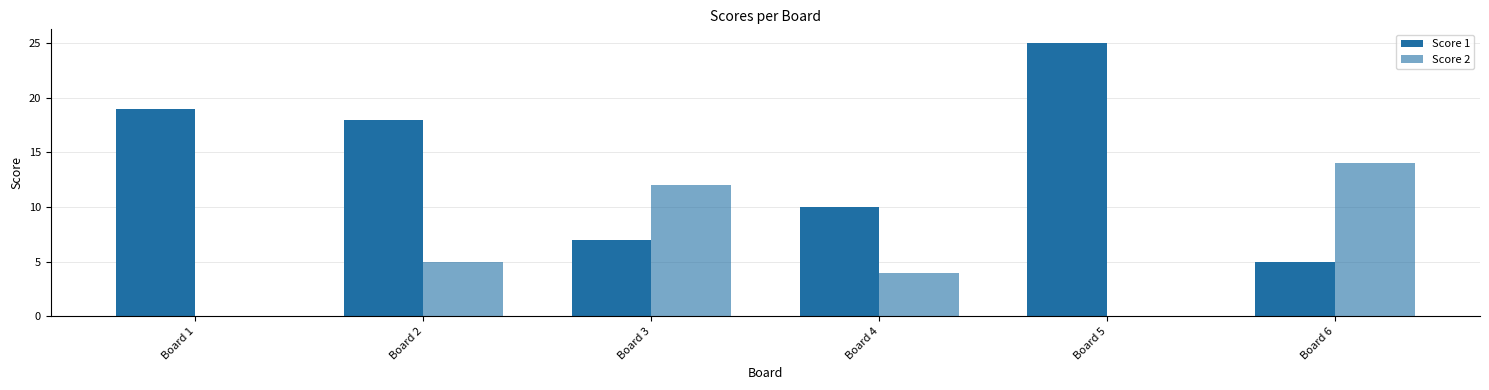

At which label is Score 2 closest to 7?

Board 2